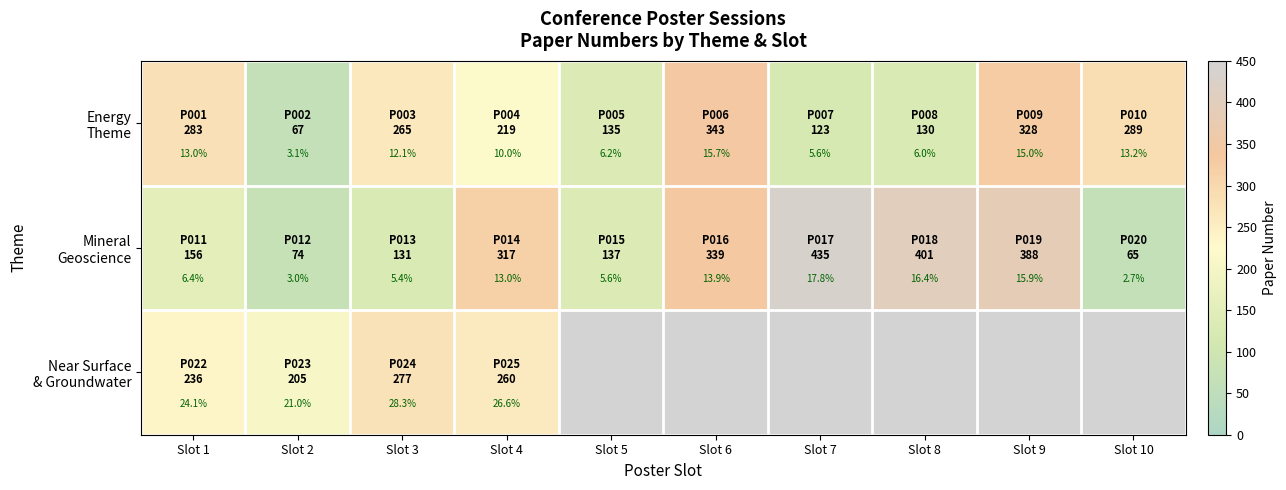

How many distinct data groups are displayed?

3